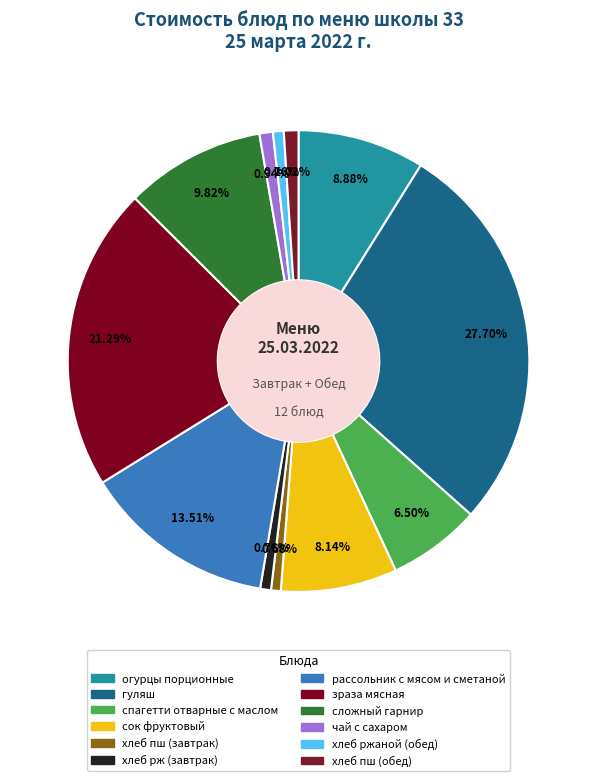

True or false: зраза мясная accounts for 35% of the total.

False